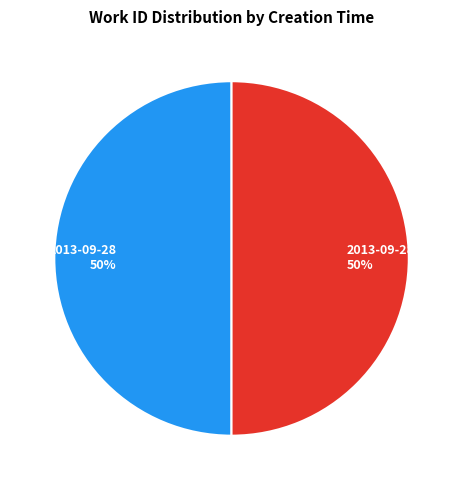

To the nearest percent, what is the average slice percentage?

50%